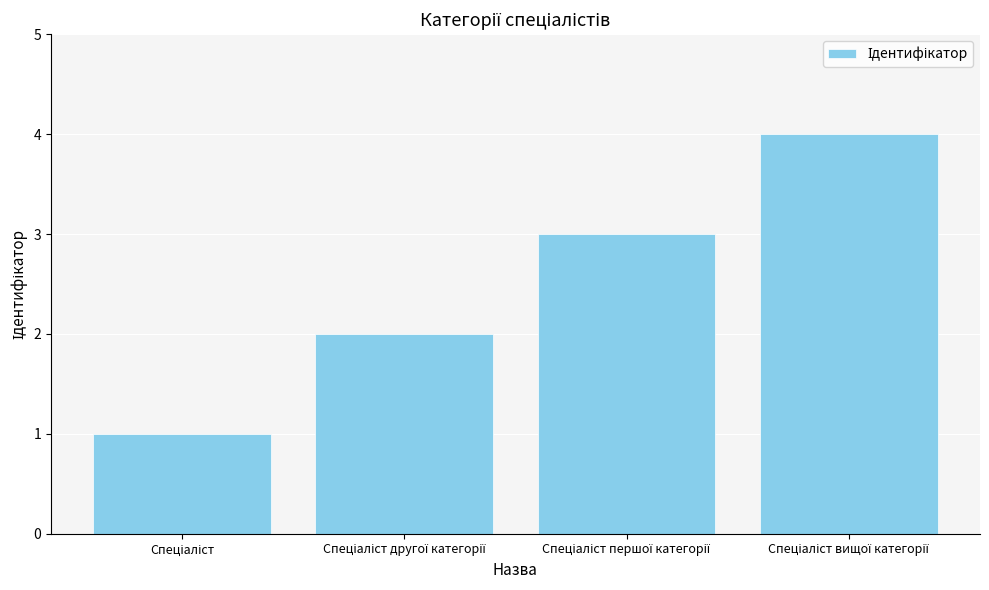

What is the difference between the maximum and minimum values?

3